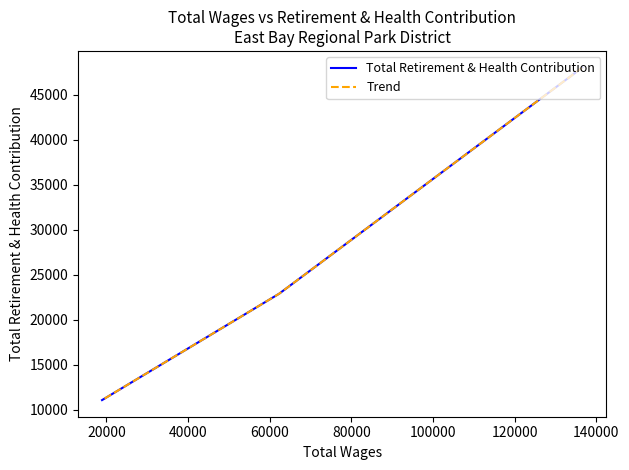

What is the value of the Total Retirement & Health Contribution point at the 2nd from the left?

22890